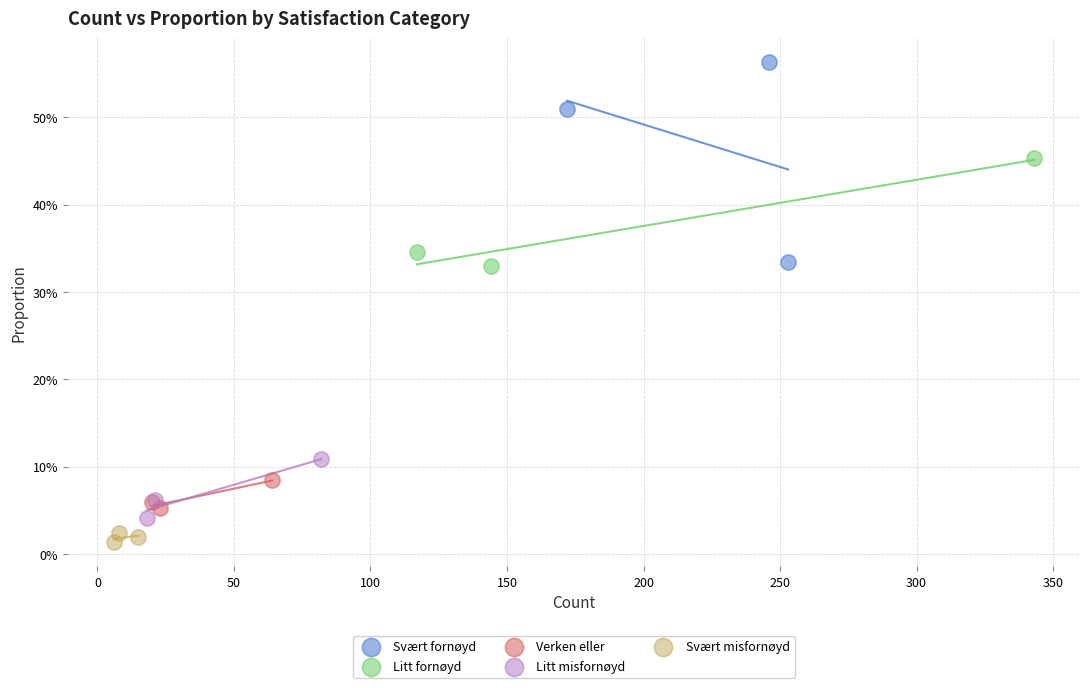

What are all the series names shown in the legend?

Svært fornøyd, Litt fornøyd, Verken eller, Litt misfornøyd, Svært misfornøyd